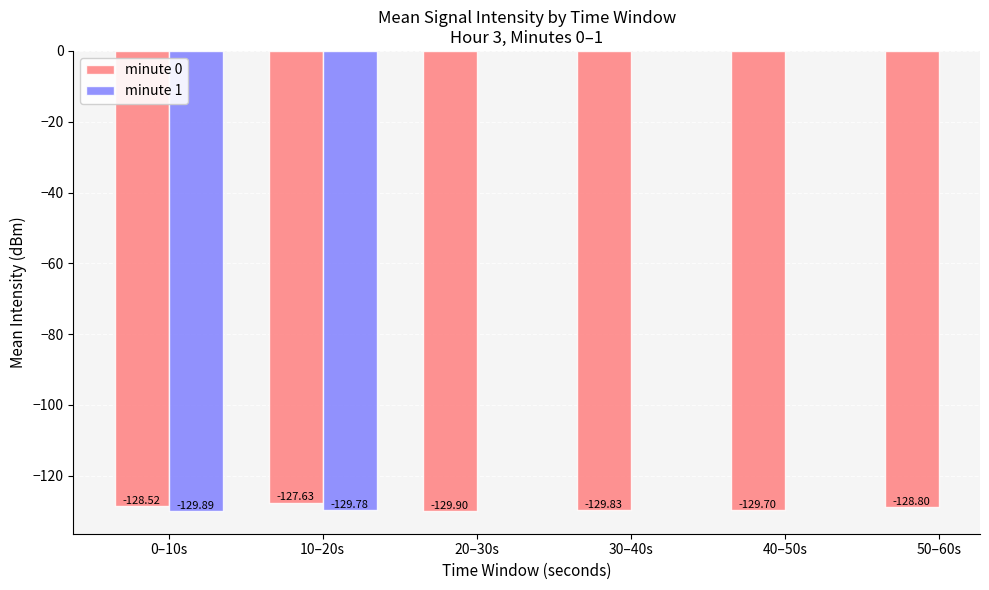

At which category is the sum across all series the highest?

10–20s